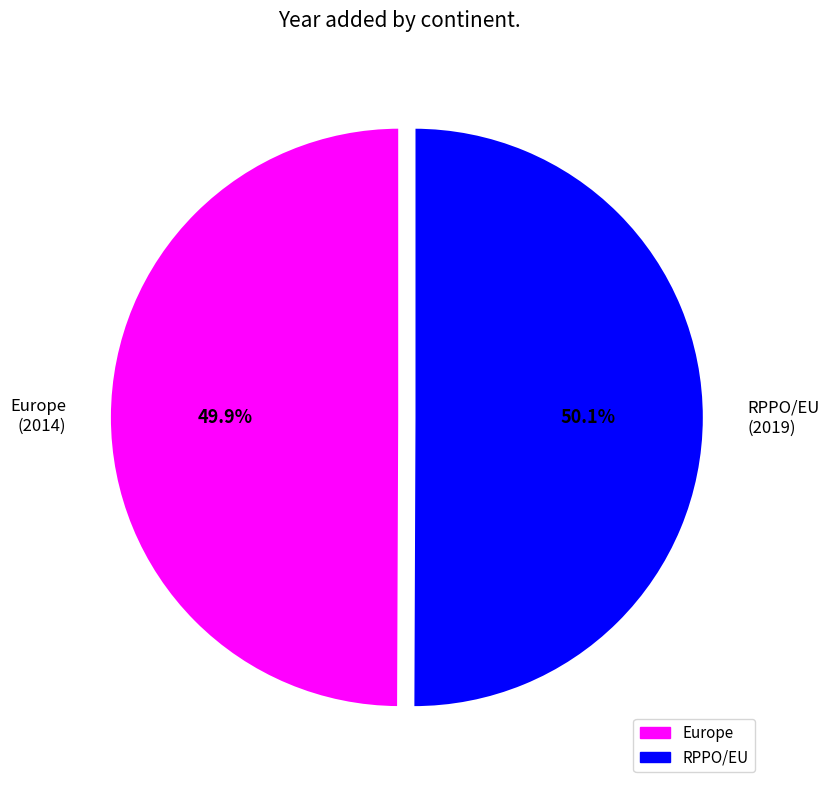

Does any single category account for the majority?

Yes